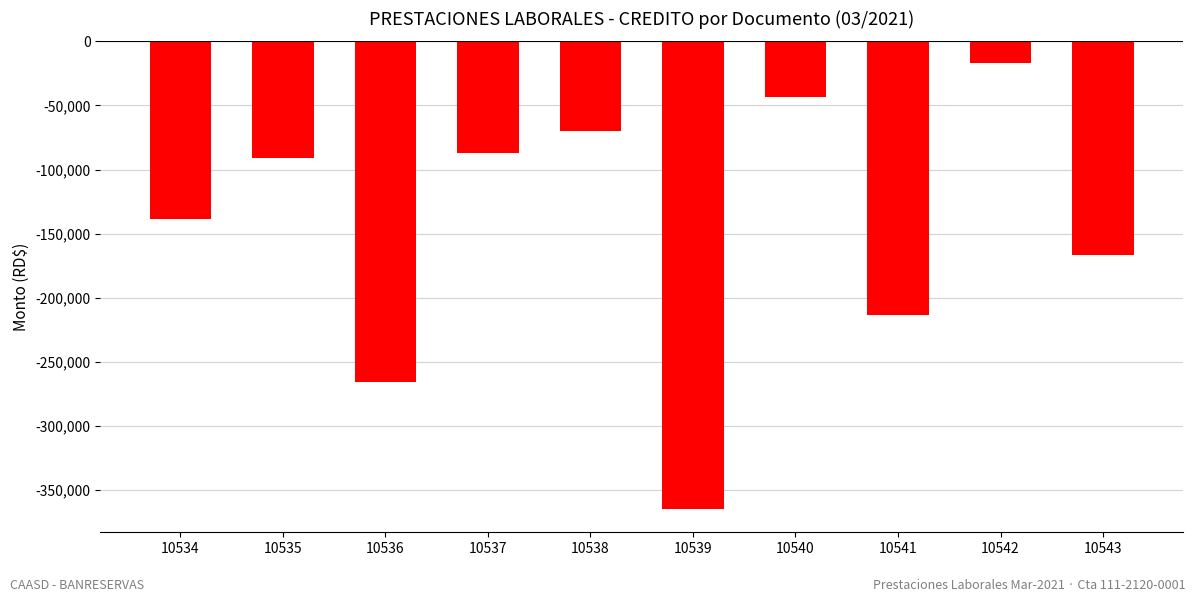

Between 10538 and 10540, which is larger?

10540